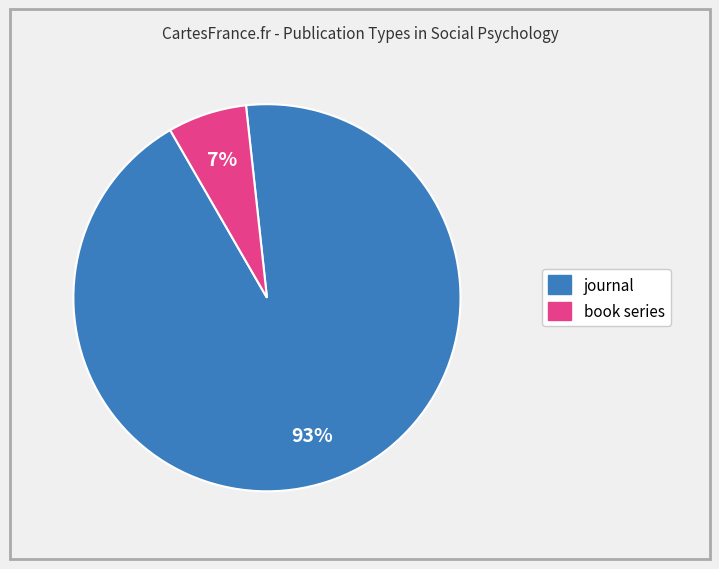

How many segments does this pie chart have?

2